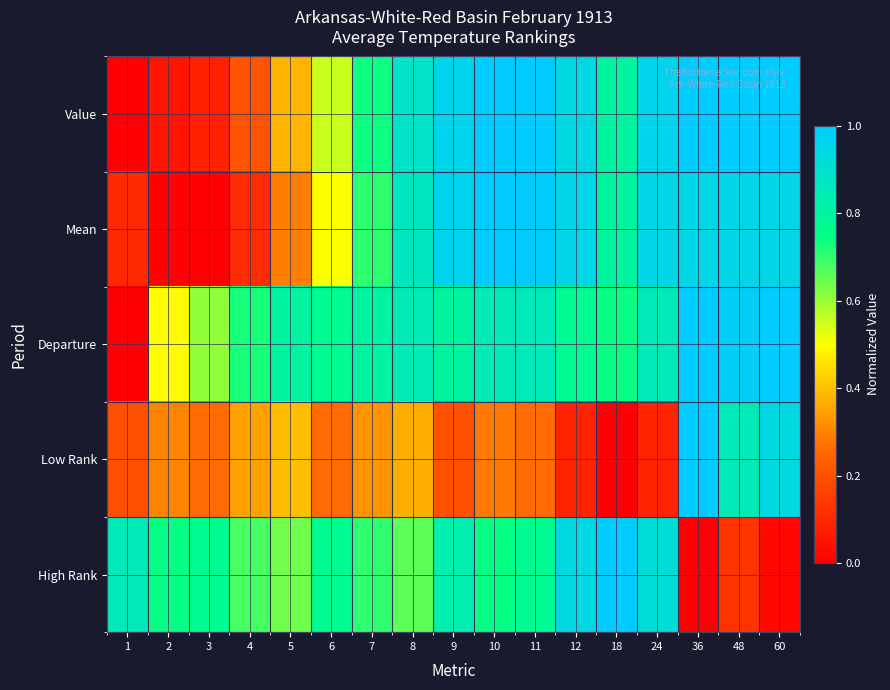

Reading right to left, list all the values displayed in this chart.

Value: 60=1.0	48=1.0	36=1.0	24=1.0	18=0.8	12=0.9	11=1.0	10=1.0	9=1.0	8=0.9	7=0.7	6=0.6	5=0.4	4=0.2	3=0.1	2=0.1	1=0.0
Mean: 60=0.9	48=0.9	36=0.9	24=0.9	18=0.8	12=0.9	11=1.0	10=1.0	9=1.0	8=0.9	7=0.7	6=0.5	5=0.3	4=0.1	3=0.0	2=0.0	1=0.1
Departure: 60=1.0	48=1.0	36=1.0	24=0.9	18=0.7	12=0.8	11=0.9	10=0.8	9=0.8	8=0.8	7=0.8	6=0.8	5=0.8	4=0.7	3=0.6	2=0.5	1=0.0
Low Rank: 60=0.9	48=0.8	36=1.0	24=0.1	18=0.0	12=0.1	11=0.3	10=0.3	9=0.2	8=0.4	7=0.3	6=0.3	5=0.4	4=0.3	3=0.3	2=0.3	1=0.2
High Rank: 60=0.0	48=0.1	36=0.0	24=0.9	18=1.0	12=0.9	11=0.8	10=0.7	9=0.8	8=0.7	7=0.7	6=0.8	5=0.6	4=0.7	3=0.8	2=0.7	1=0.9